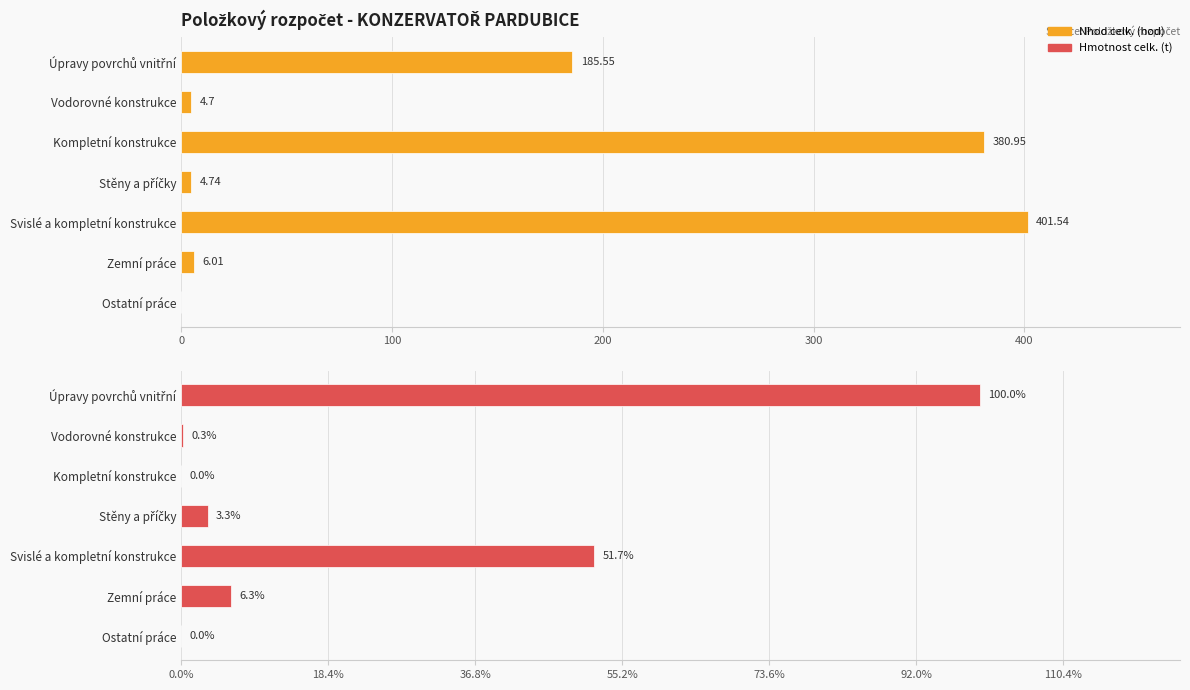

How many data points in Hmotnost celk.(t) are above 0?

5